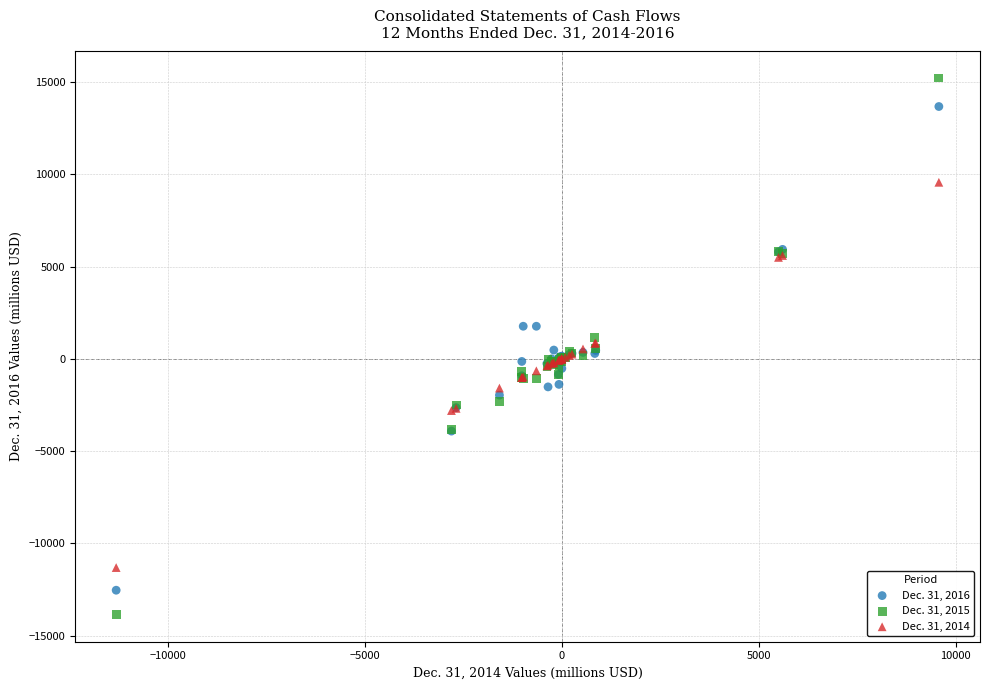

What are all the series names shown in the legend?

Dec. 31, 2016, Dec. 31, 2015, Dec. 31, 2014